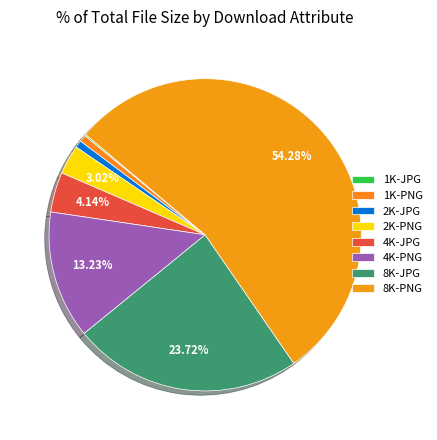

To the nearest percent, what portion does 4K-JPG represent?

4%